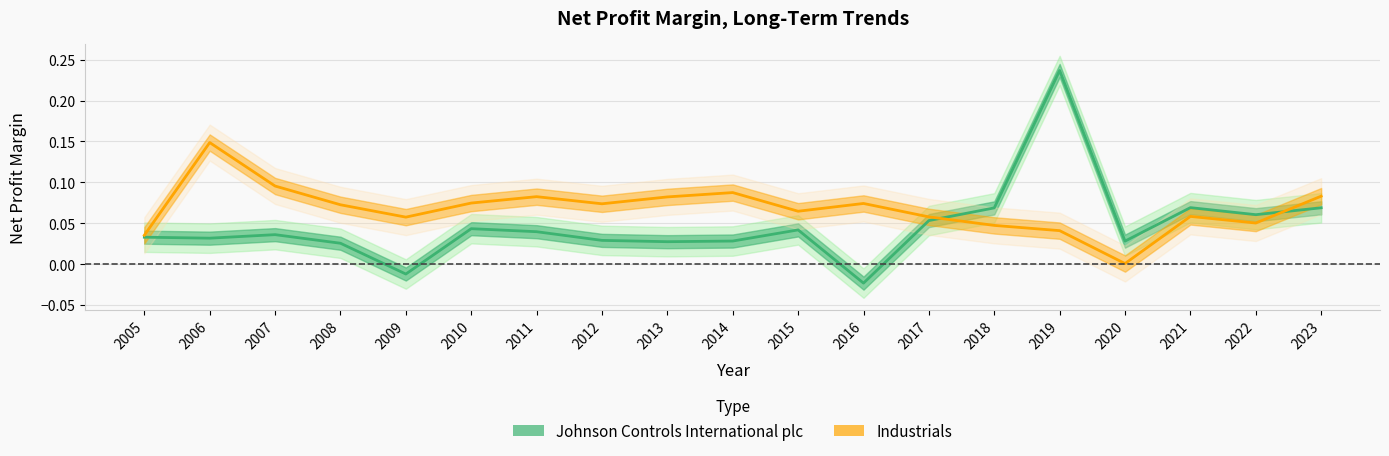

In Industrials, how many points are lower than both neighbors (excluding endpoints)?

5